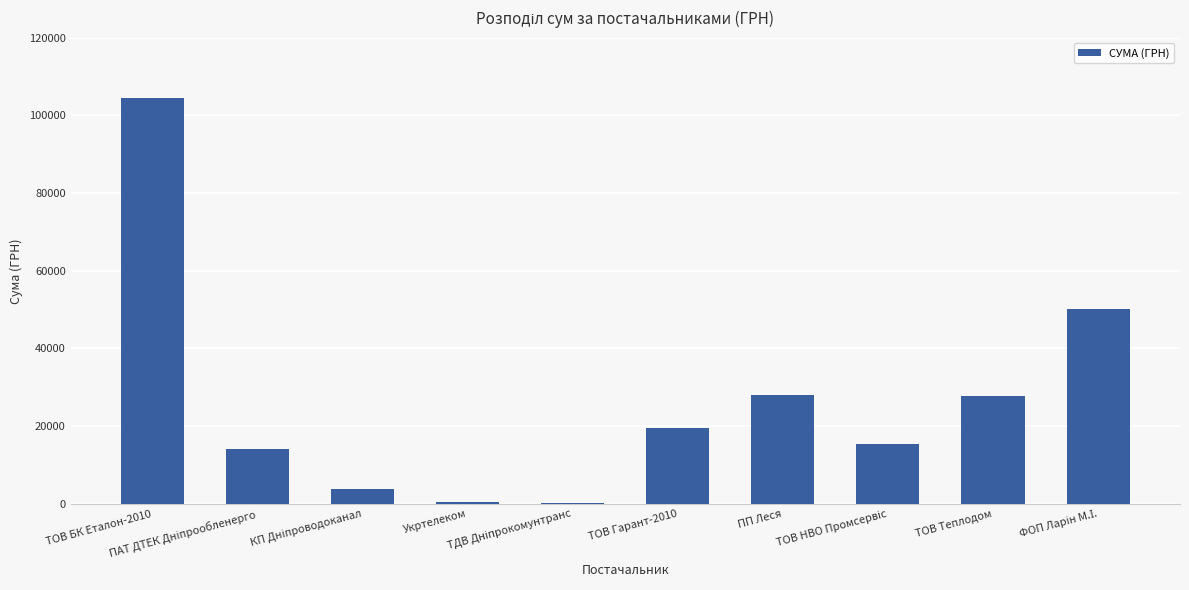

Is it true that the value at ТОВ Гарант-2010 is 19516.0?

True